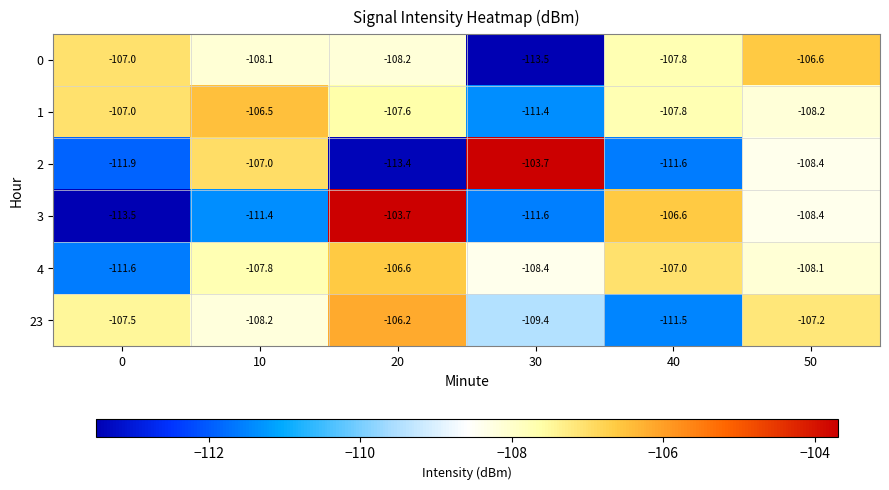

What is the difference between the maximum and minimum values in the 0 series?

6.9